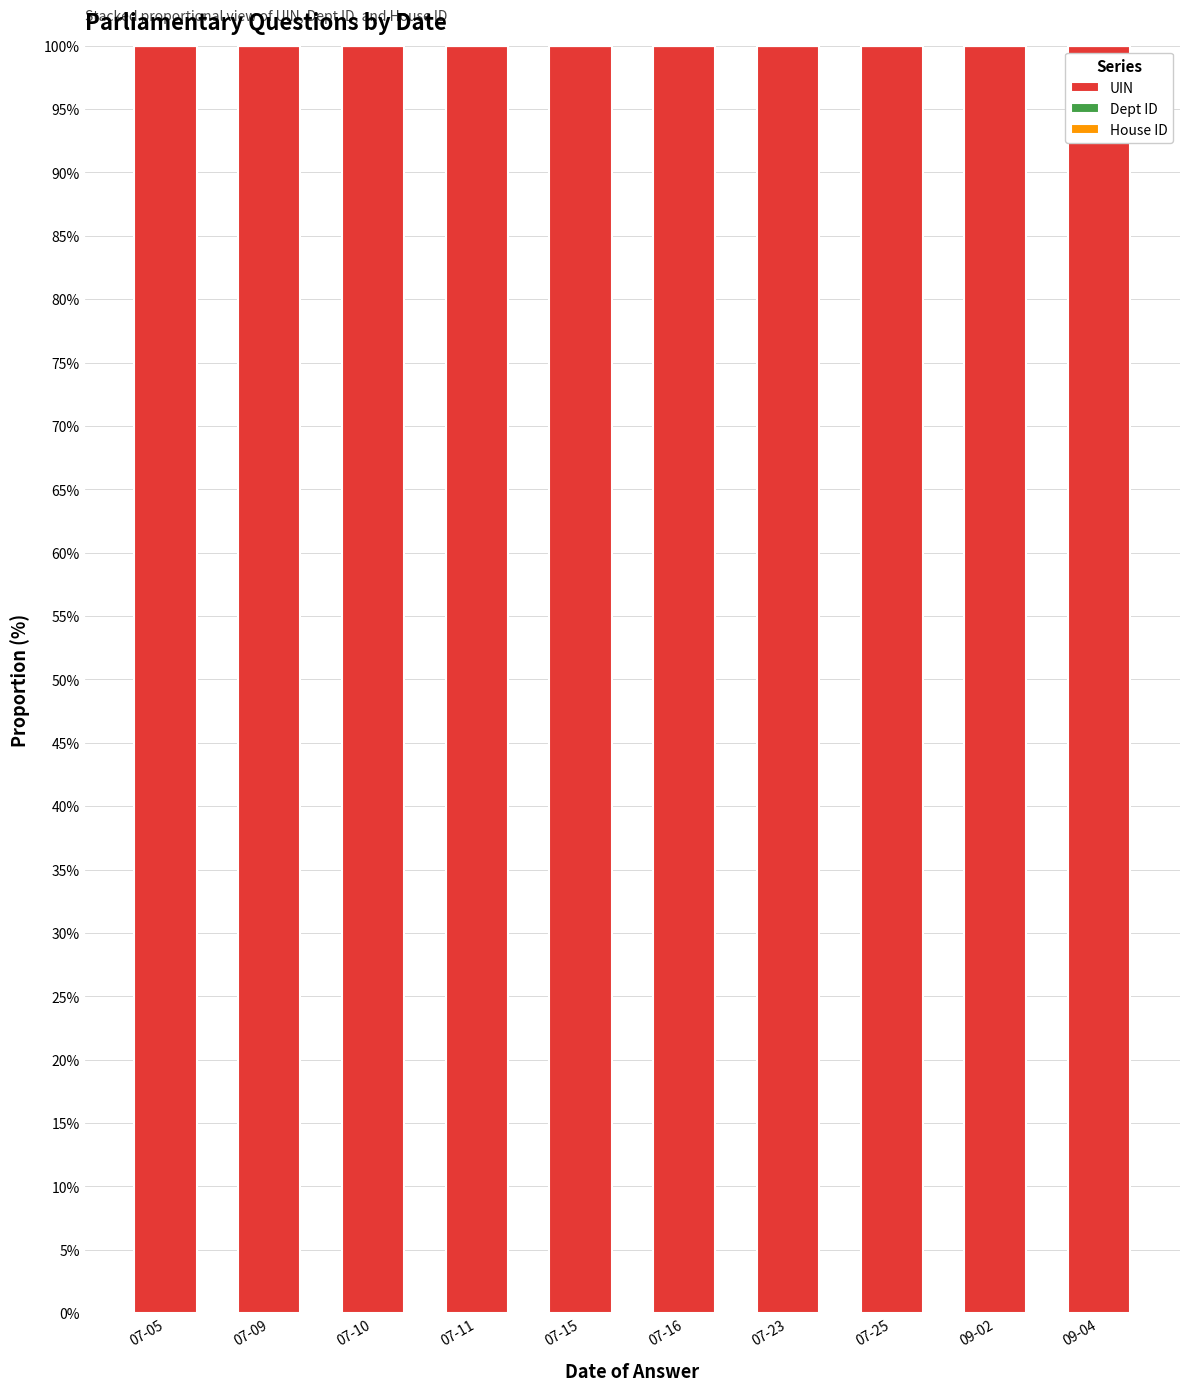

True or false: UIN has a value of 154.4 at 07-25.

False